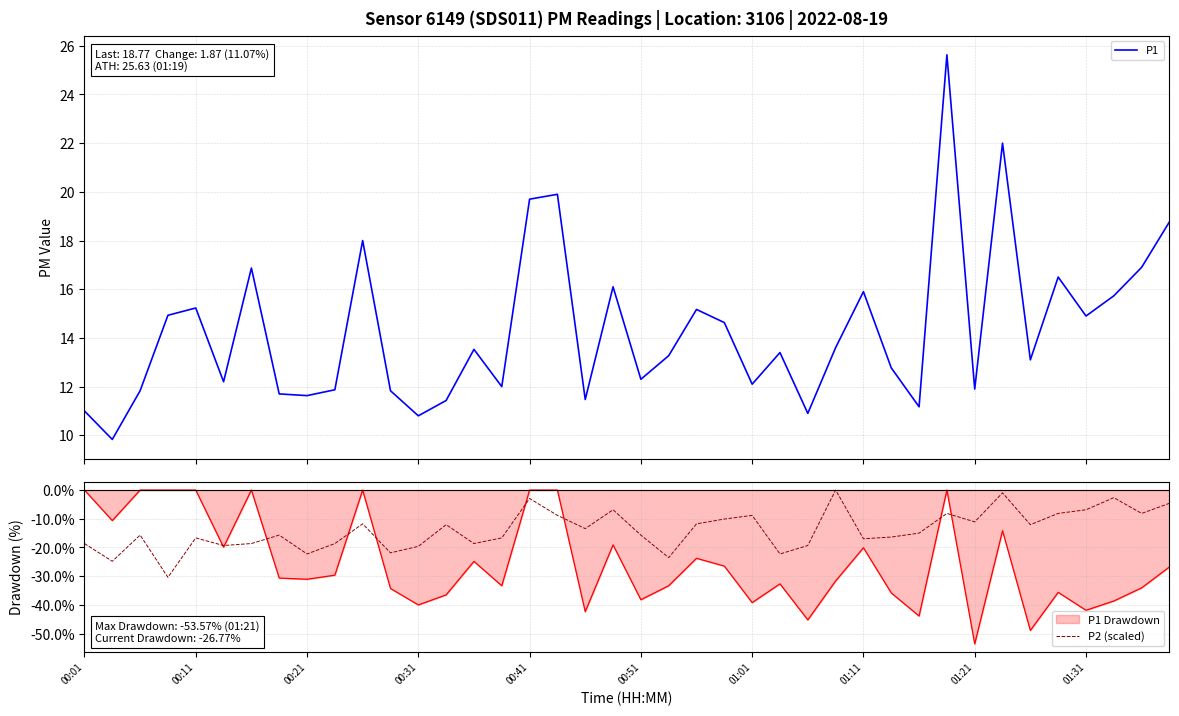

Does the chart have visible grid lines?

Yes